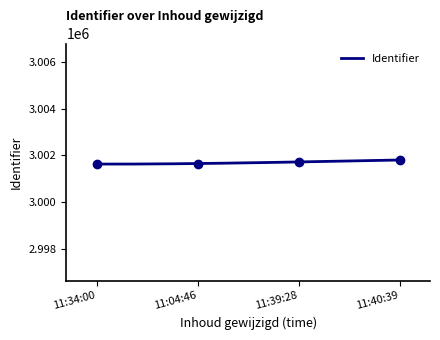

What is the highest value of the Identifier series?

3001800.0